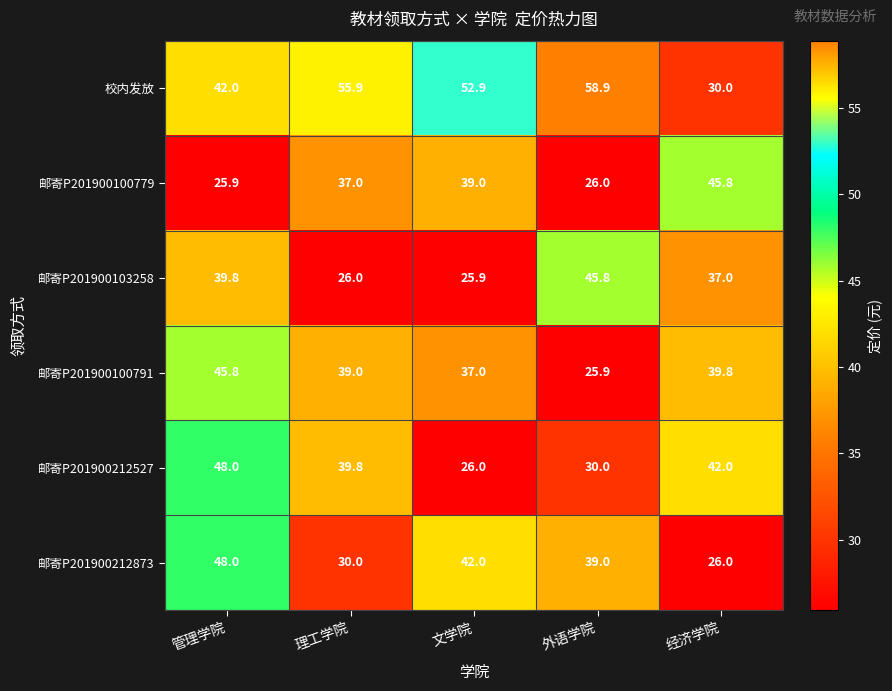

Reading left to right, what are all the values shown in this chart?

校内发放: 42.0	55.9	52.9	58.9	30.0
邮寄P201900100779: 25.9	37.0	39.0	26.0	45.8
邮寄P201900103258: 39.8	26.0	25.9	45.8	37.0
邮寄P201900100791: 45.8	39.0	37.0	25.9	39.8
邮寄P201900212527: 48.0	39.8	26.0	30.0	42.0
邮寄P201900212873: 48.0	30.0	42.0	39.0	26.0